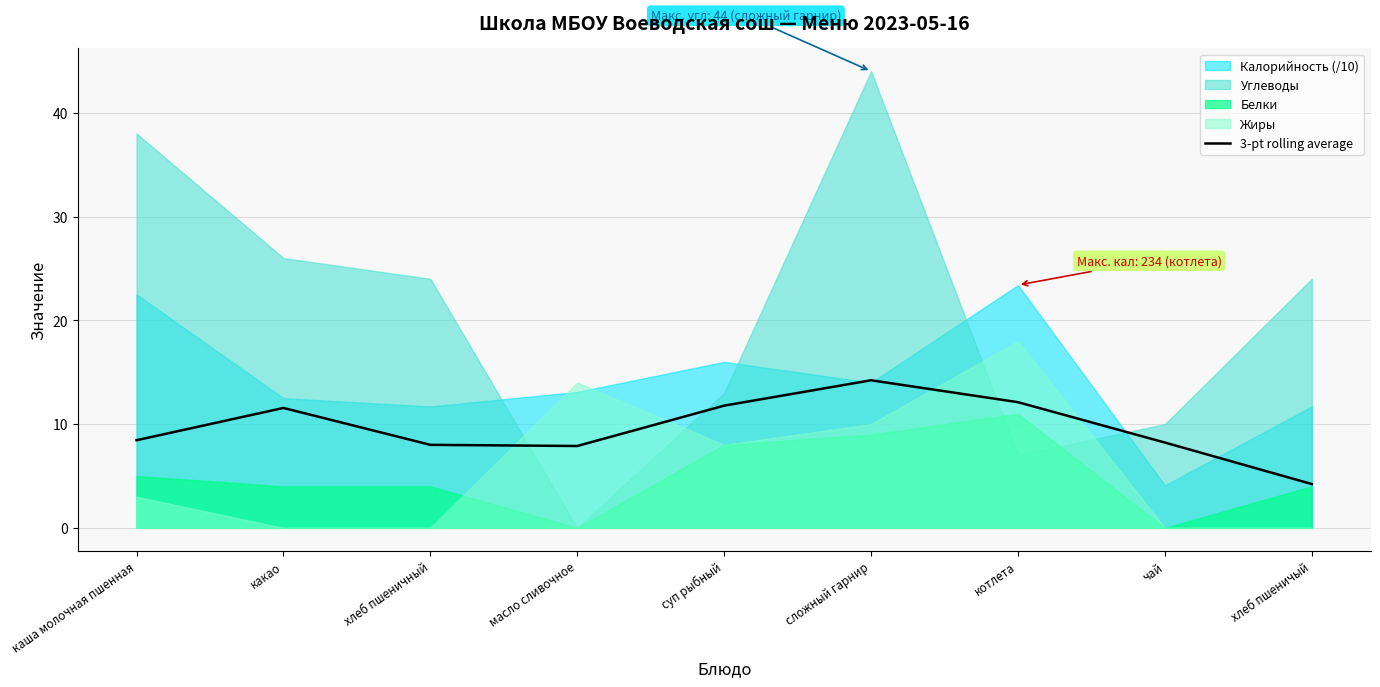

What is the difference between the second highest and second lowest values?

4.2